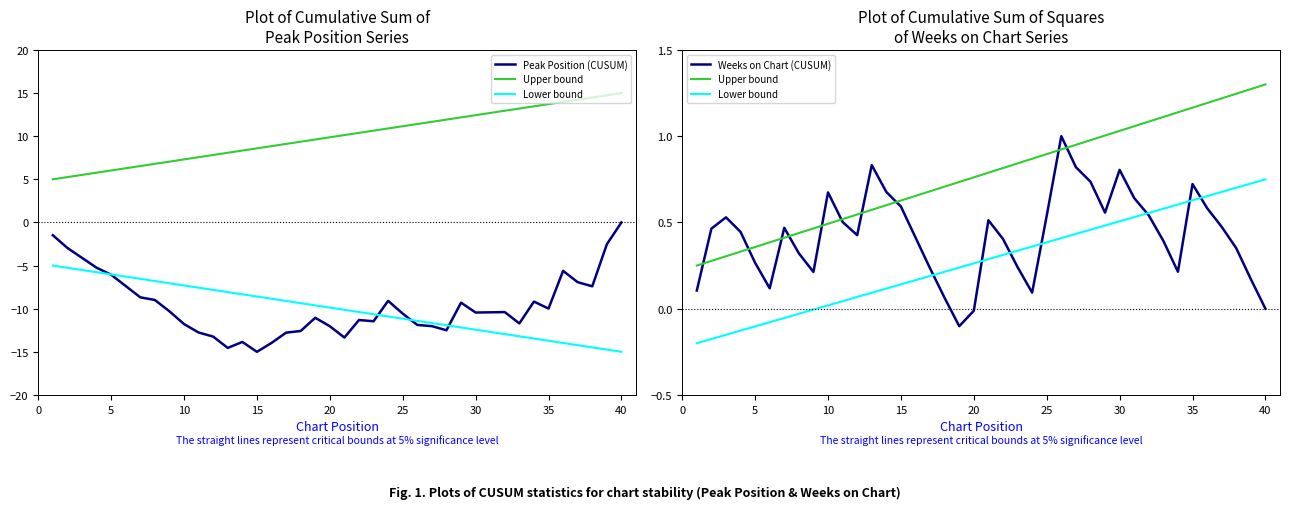

What is the label of the 11th point from the left?

10